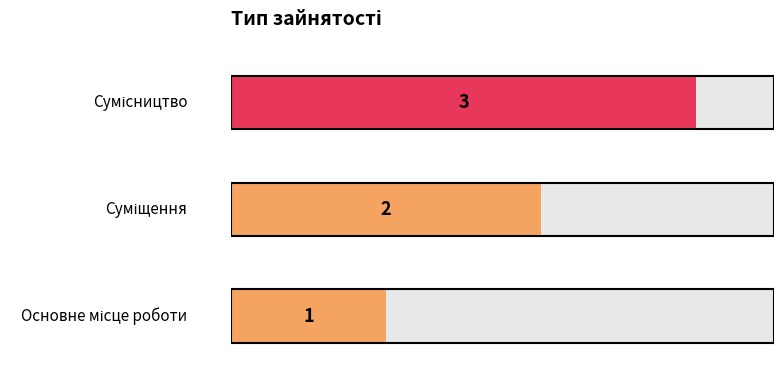

True or false: the data shows 1 at Основне місце роботи.

False